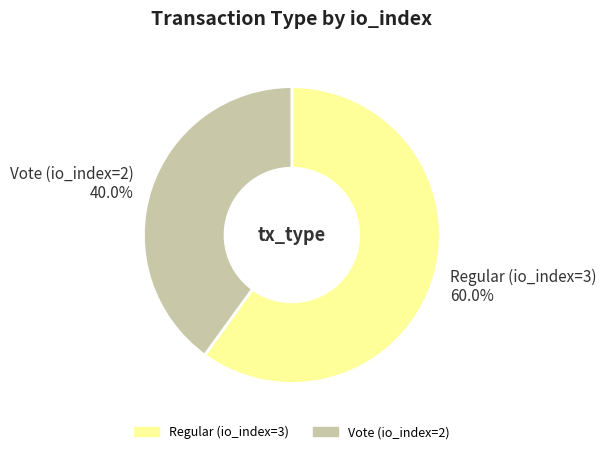

To the nearest percent, what is the combined percentage of Vote (io_index=2) and Regular (io_index=3)?

100%